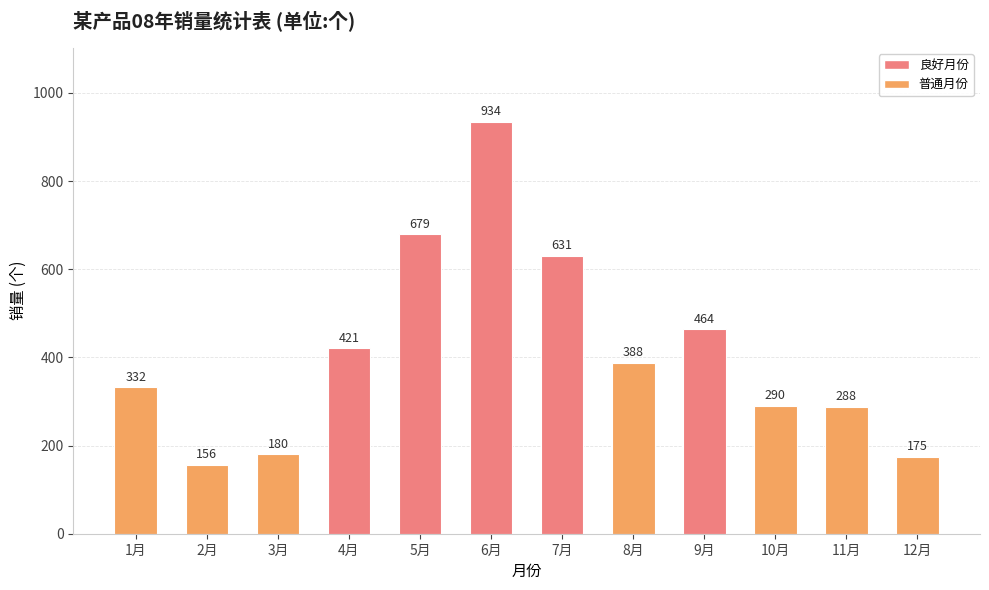

What is the value of the 5th bar from the left?

679